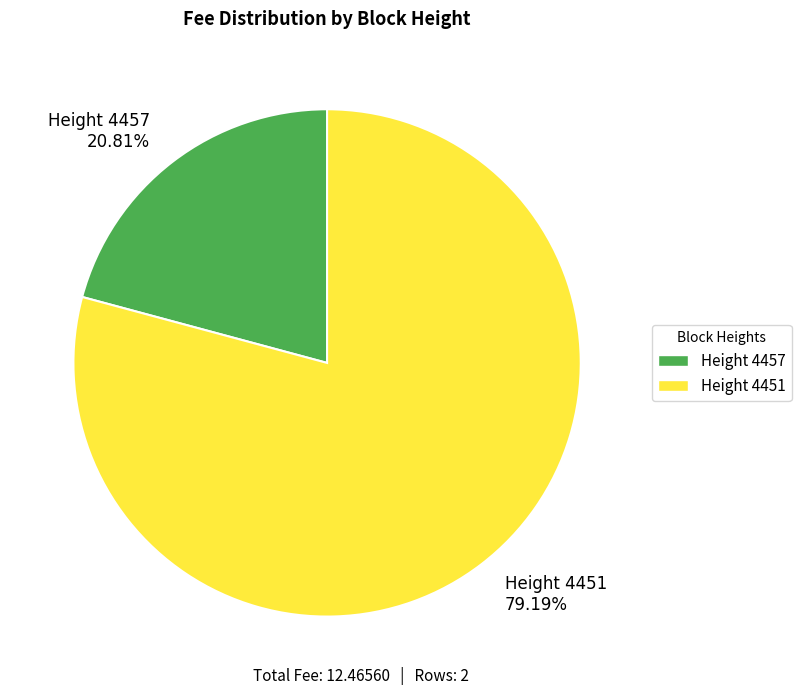

Which category has the biggest portion of the pie?

Height 4451 79.19%